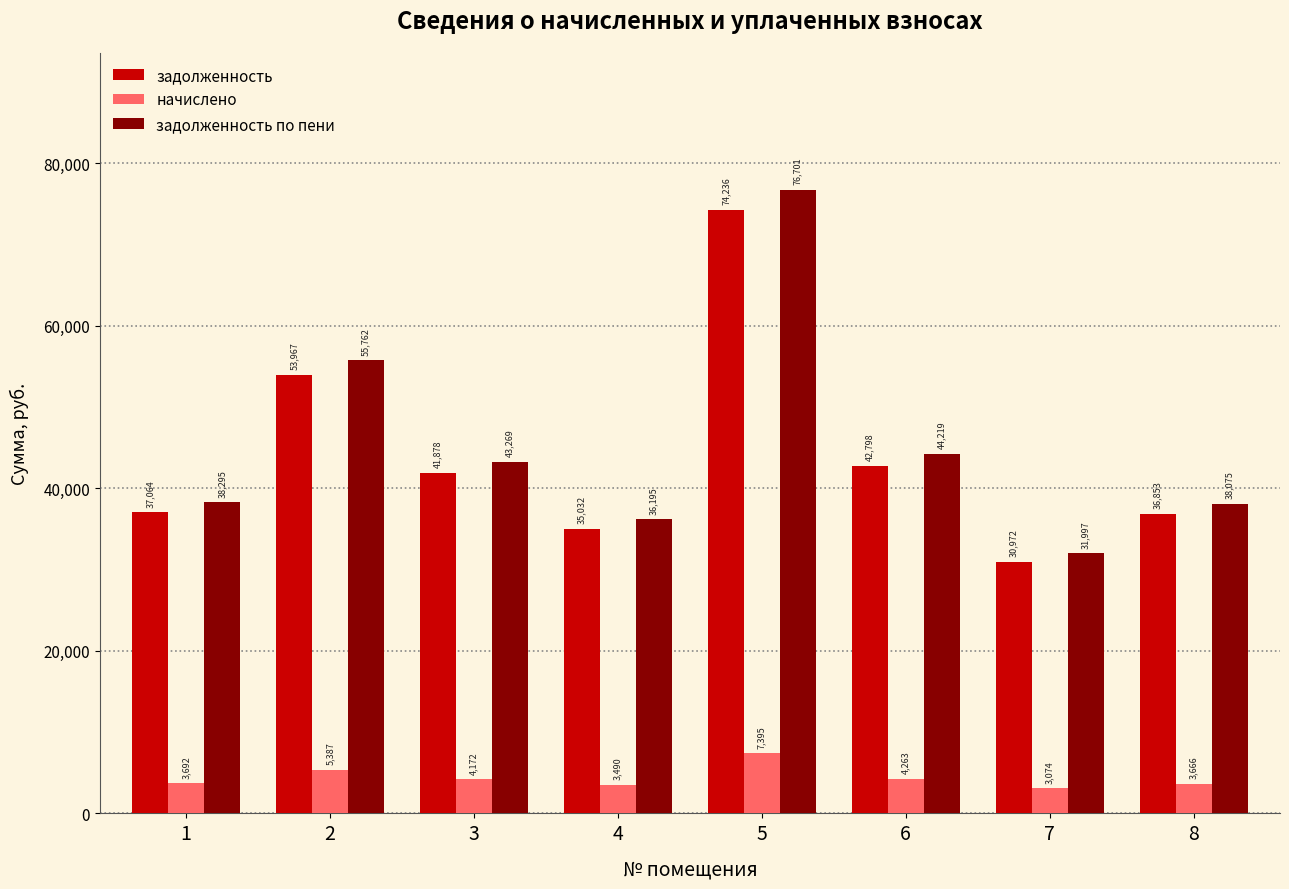

Rank the series at 4 from lowest to highest value.

начислено, задолженность, задолженность по пени